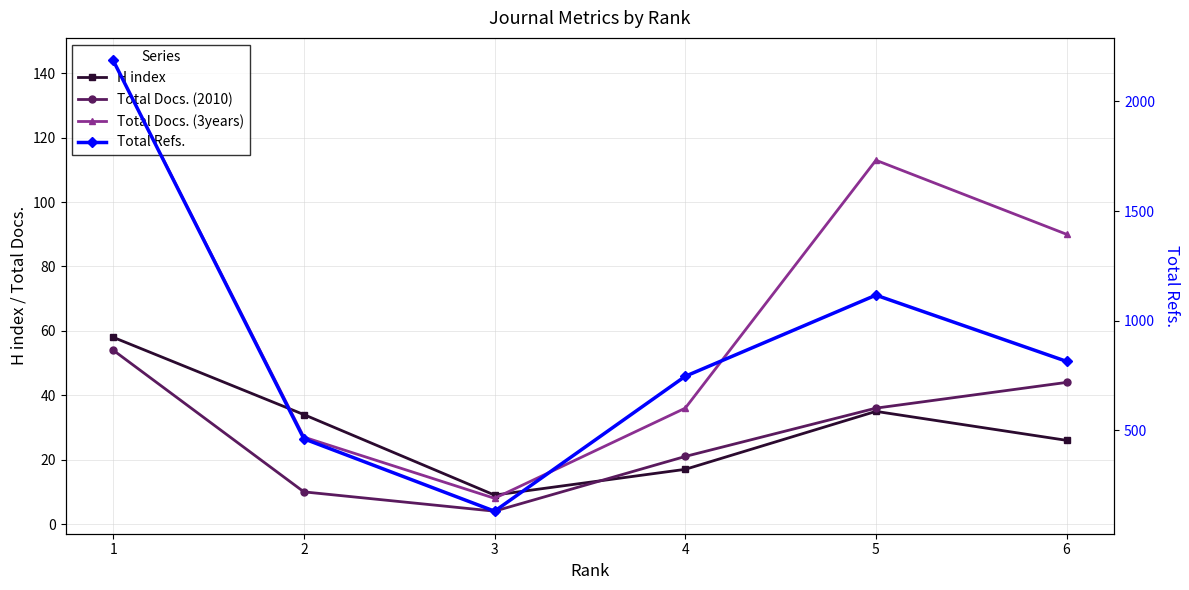

What is the value of the Total Docs. (3years) point at the 6th from the left?

90